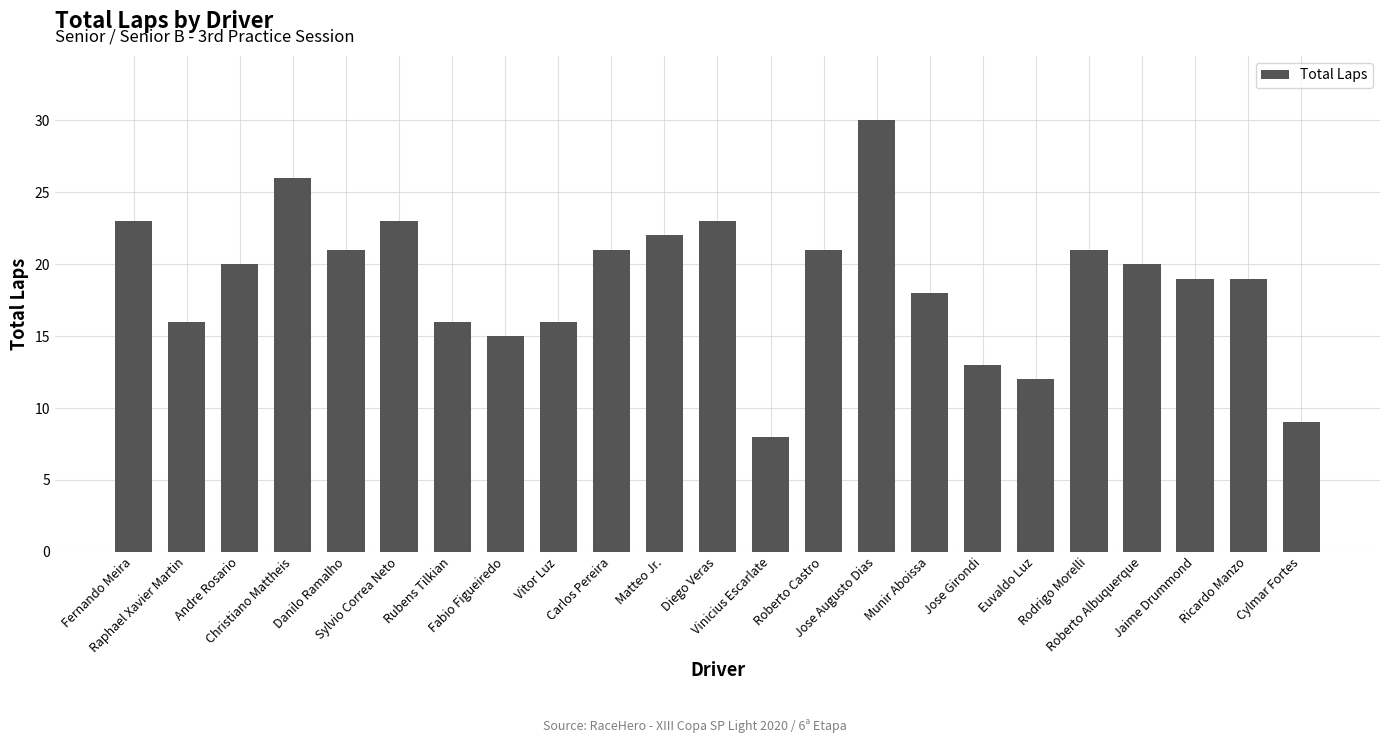

Reading right to left, list all the values displayed in this chart.

9	19	19	20	21	12	13	18	30	21	8	23	22	21	16	15	16	23	21	26	20	16	23